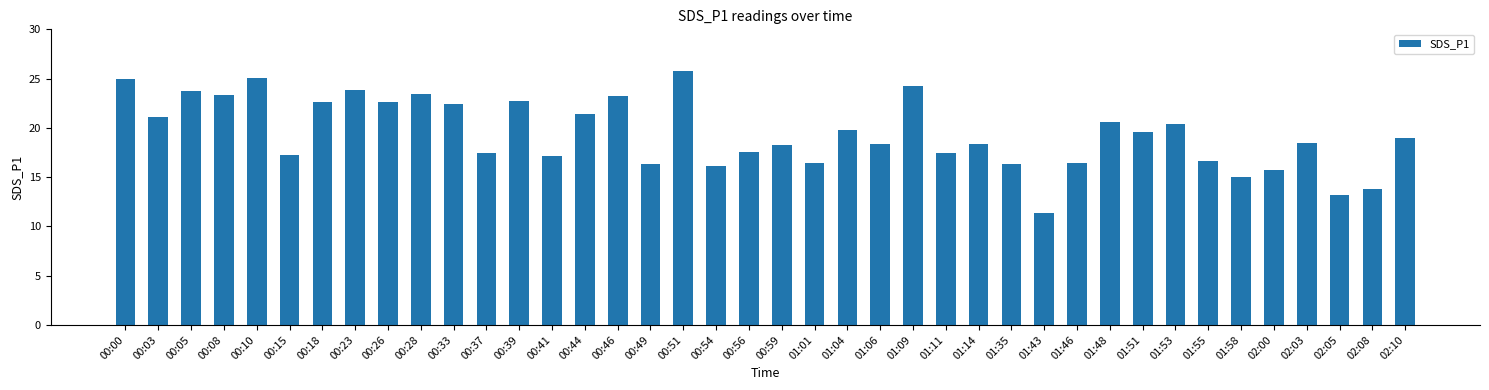

At which label does the data first exceed 19?

00:00